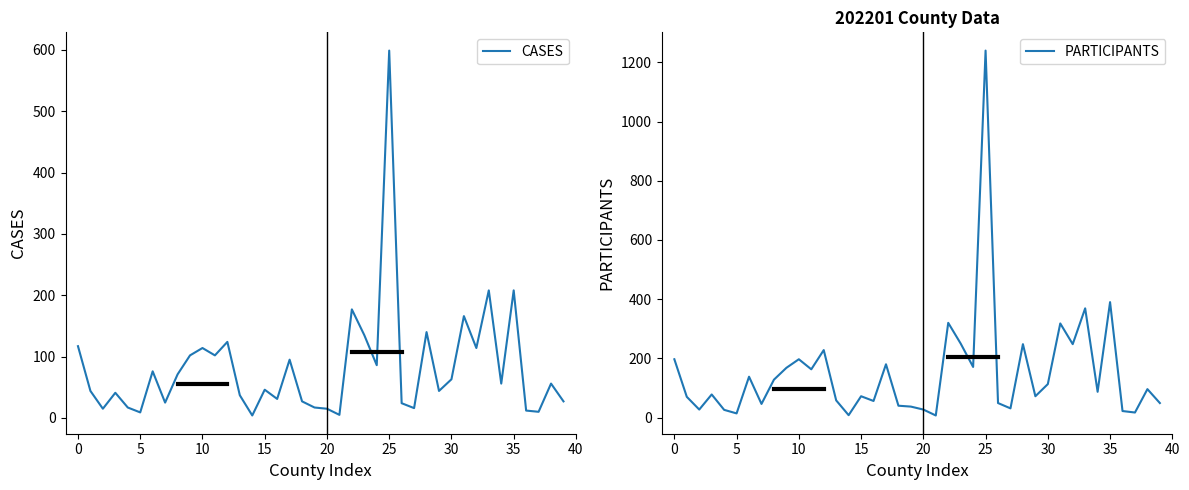

Which label corresponds to the smallest value in the chart?

14